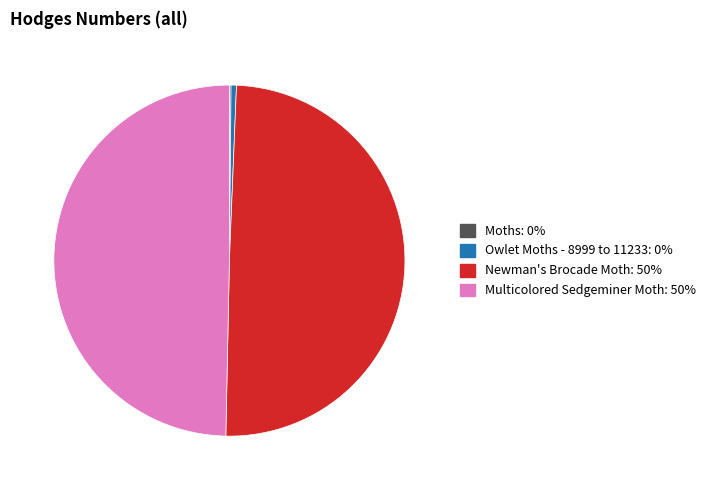

Is it true that Newman's Brocade Moth is 62% of the pie?

False